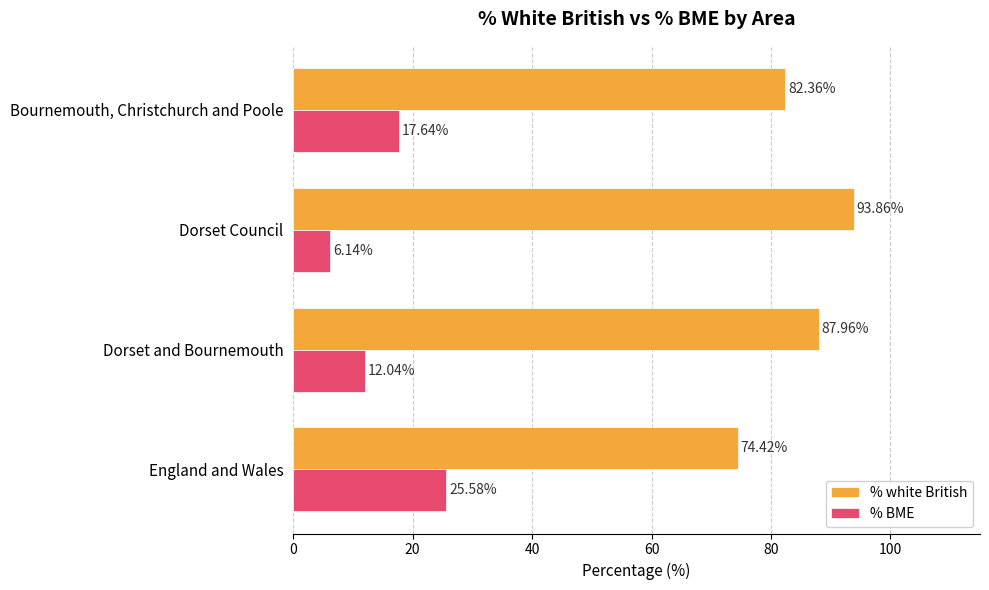

What is the spread (max minus min) of values at England and Wales?

48.8